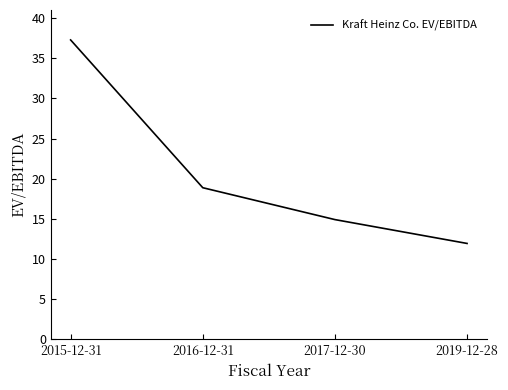

What is the change in value from 2017-12-30 to 2019-12-28?

-3.0